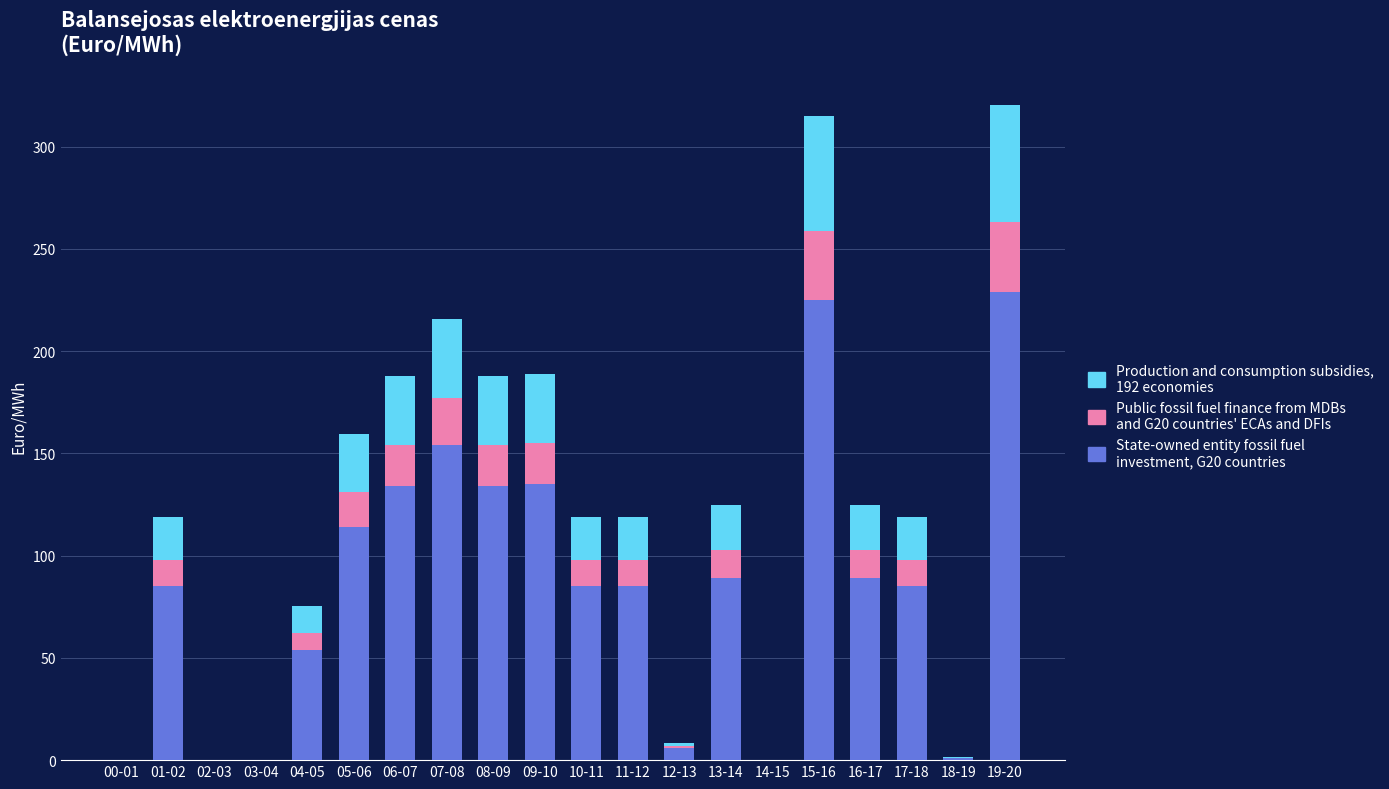

What is the total value across all series at 05-06?

159.6